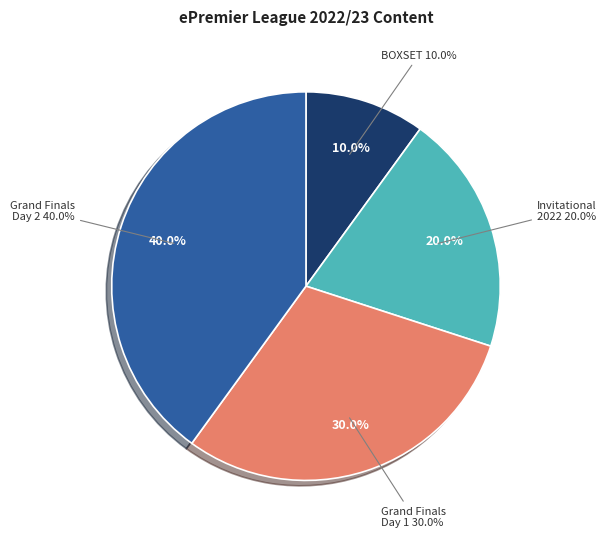

What is the smallest slice in the pie chart?

PLTV: ePremier League 2022/23-BOXSET